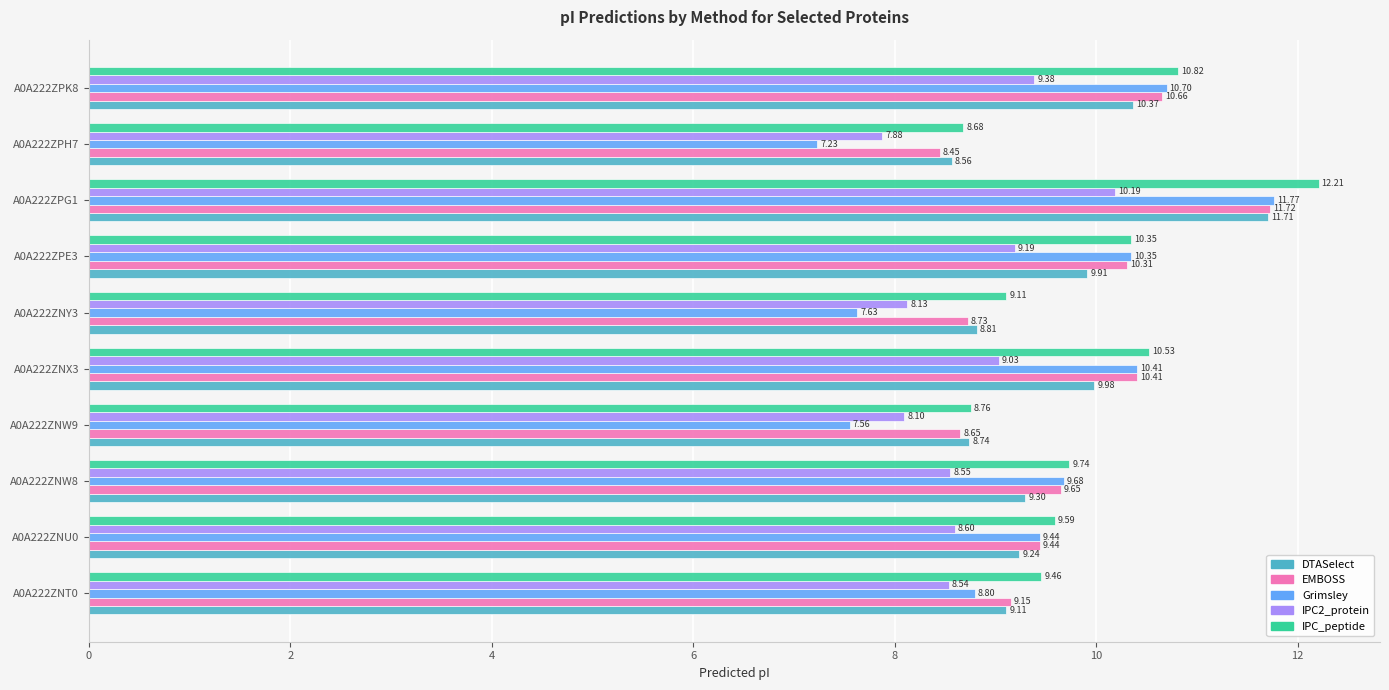

At which category does the chart reach its minimum across all series?

A0A222ZPH7